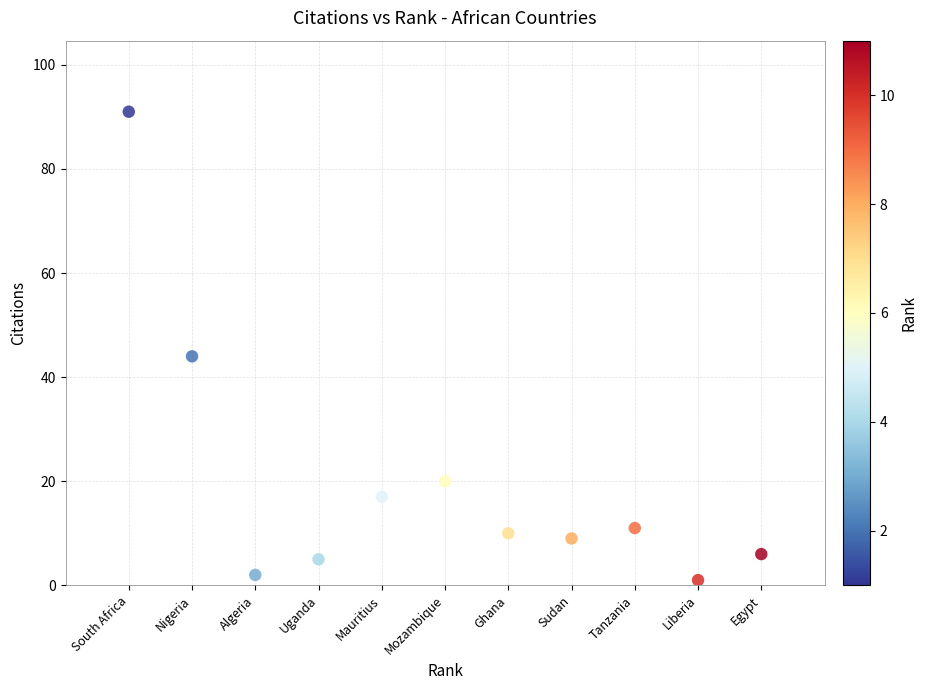

What is the range of Y values (max minus min)?

90